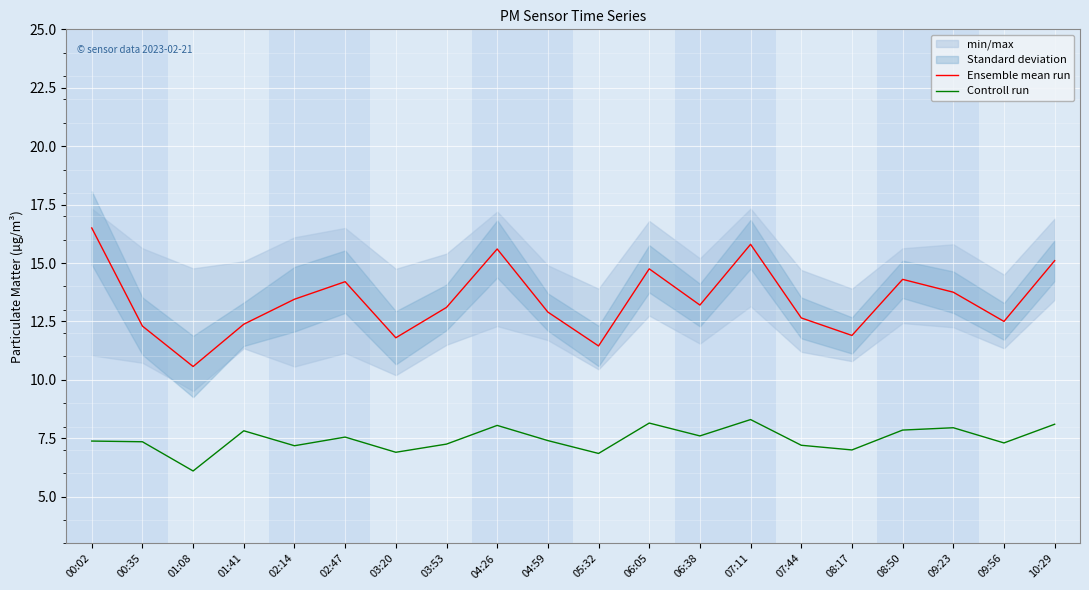

Is it true that Ensemble mean run equals 8.5 at 06:38?

False